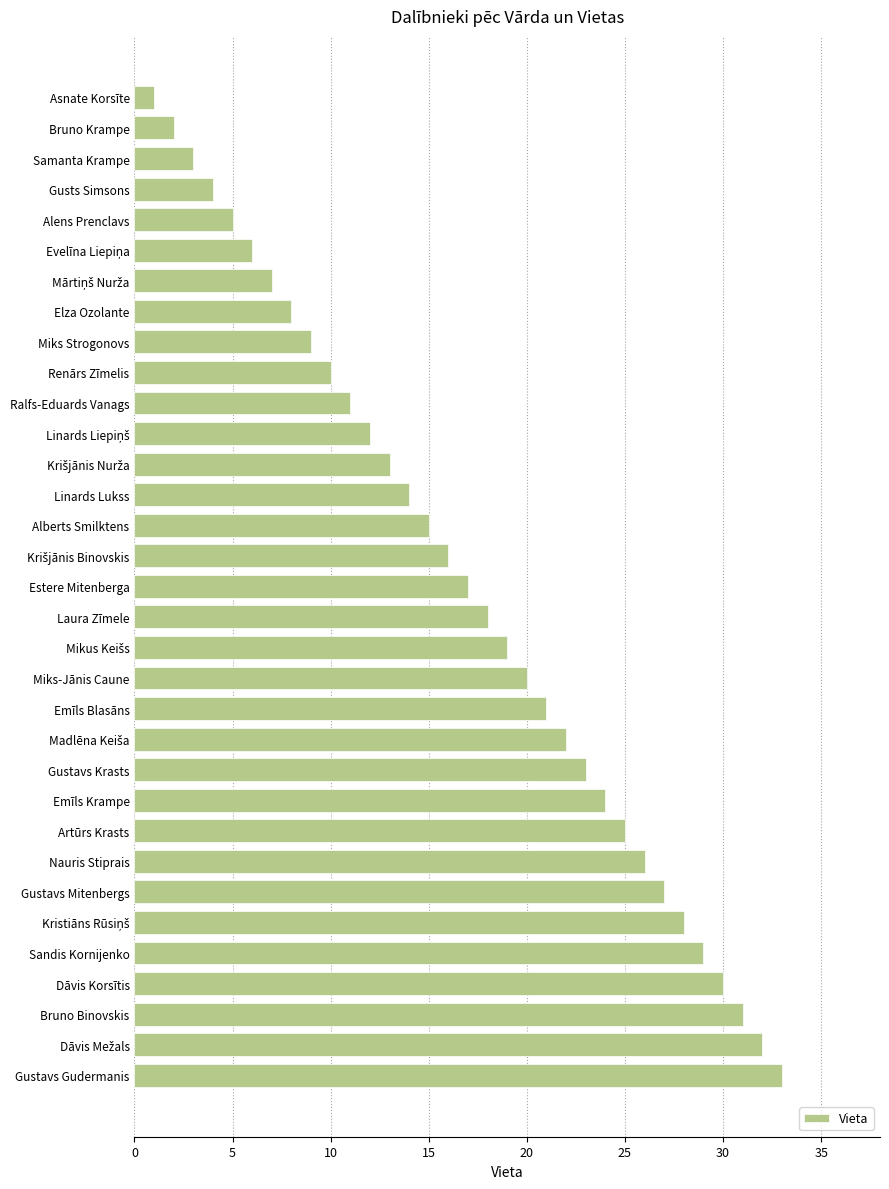

How many data points are less than 17?

16